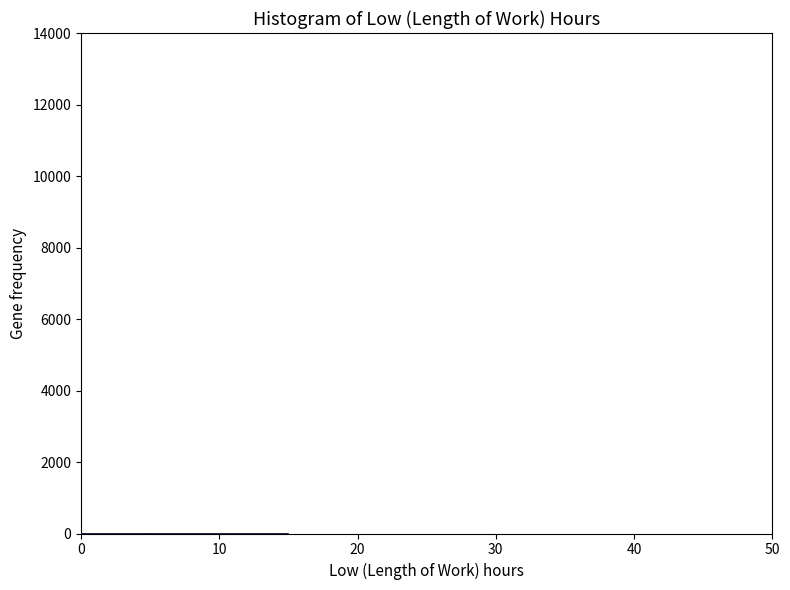

Reading left to right, list every bar in this chart as the range it spans on the x-axis followed by its height. The values are not printed on the chart, so give them approximately, as read against the axis.

0 to 5: under 200
5 to 10: under 200
10 to 15: under 200
15 to 20: 0
20 to 25: 0
25 to 30: 0
30 to 35: 0
35 to 40: 0
40 to 45: 0
45 to 50: 0